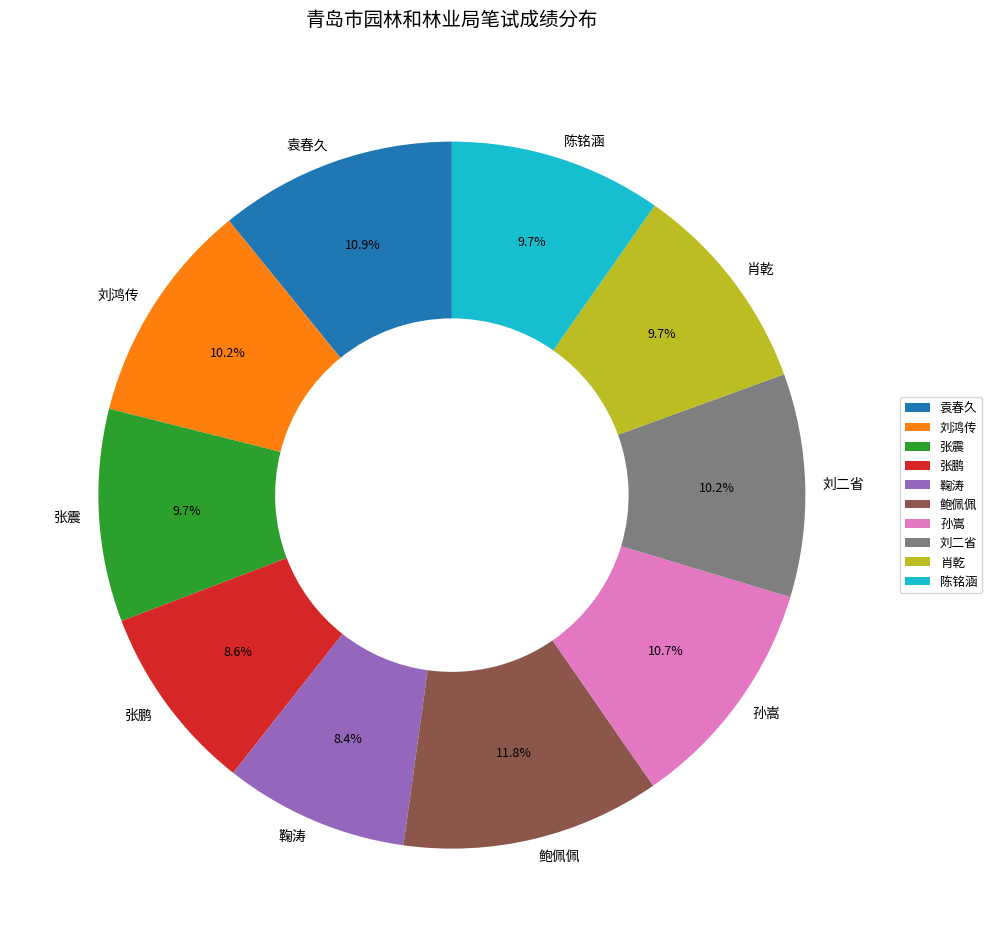

Is there any slice that represents more than half of the pie?

No